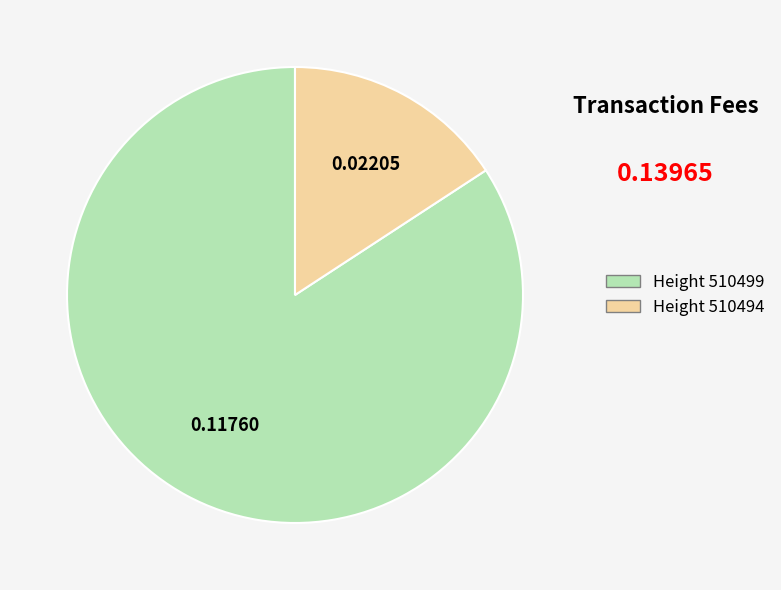

Count the number of slices in the pie.

2